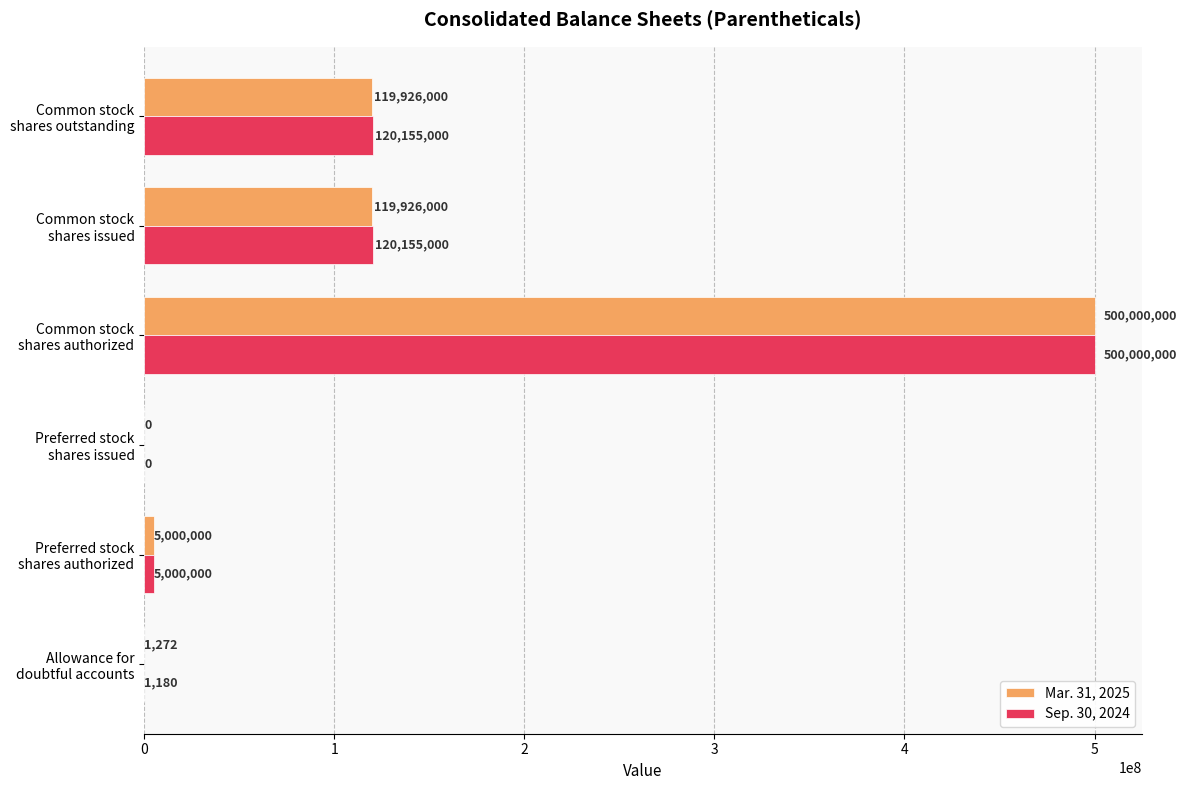

What is the sum of all Mar. 31, 2025 values?

744853272